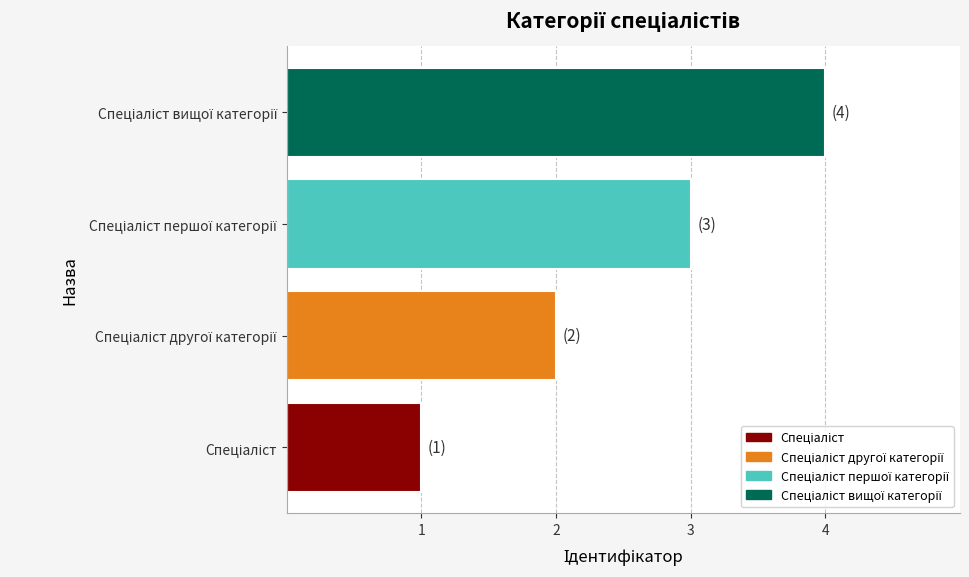

What is the maximum value shown in the chart?

4